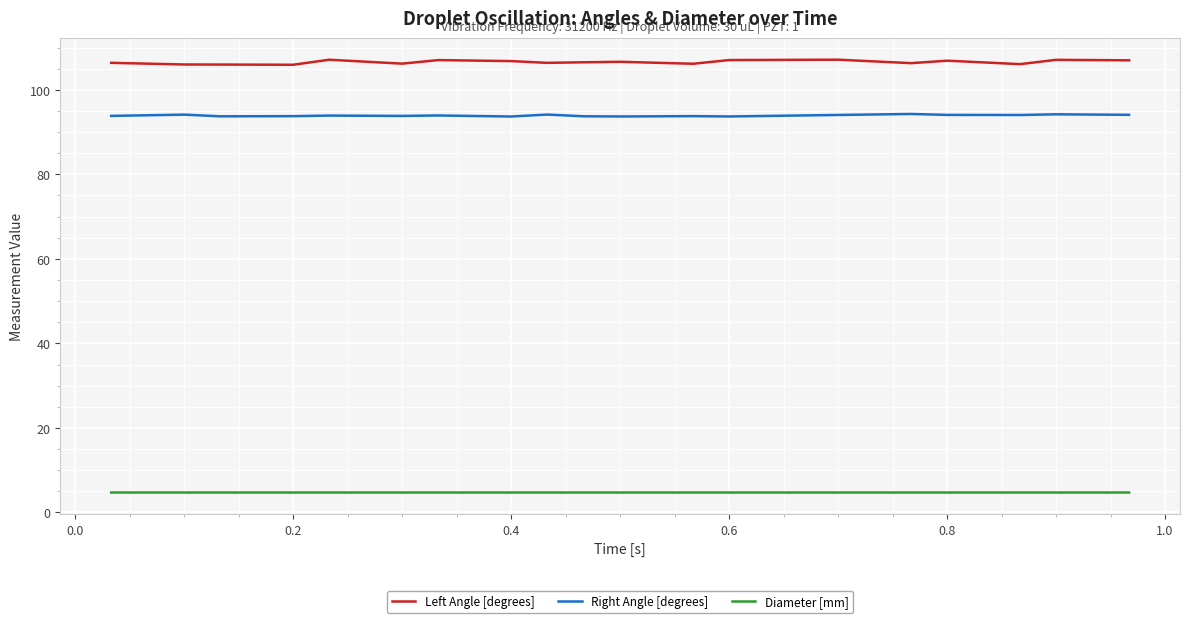

What is the greatest value displayed?

107.1